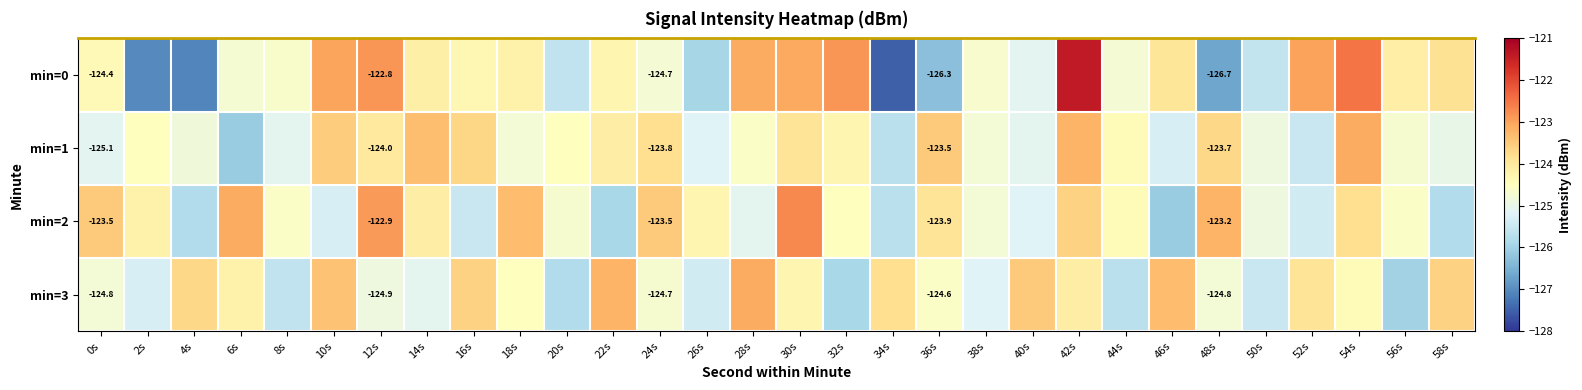

How many series are shown in this chart?

4